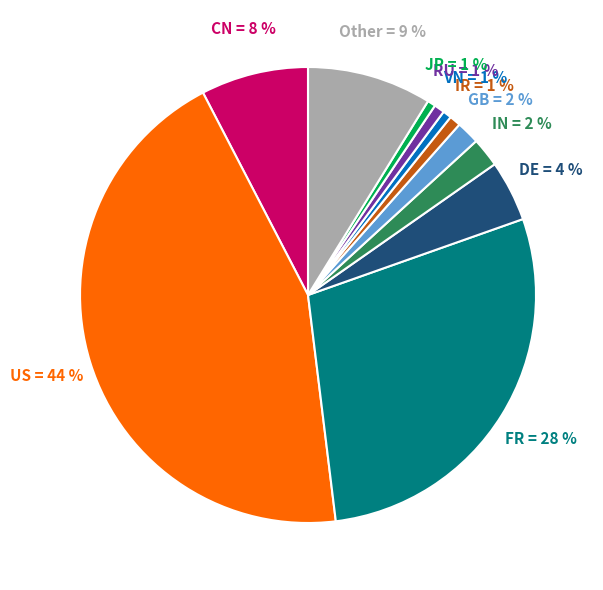

True or false: VN accounts for 1% of the total.

True